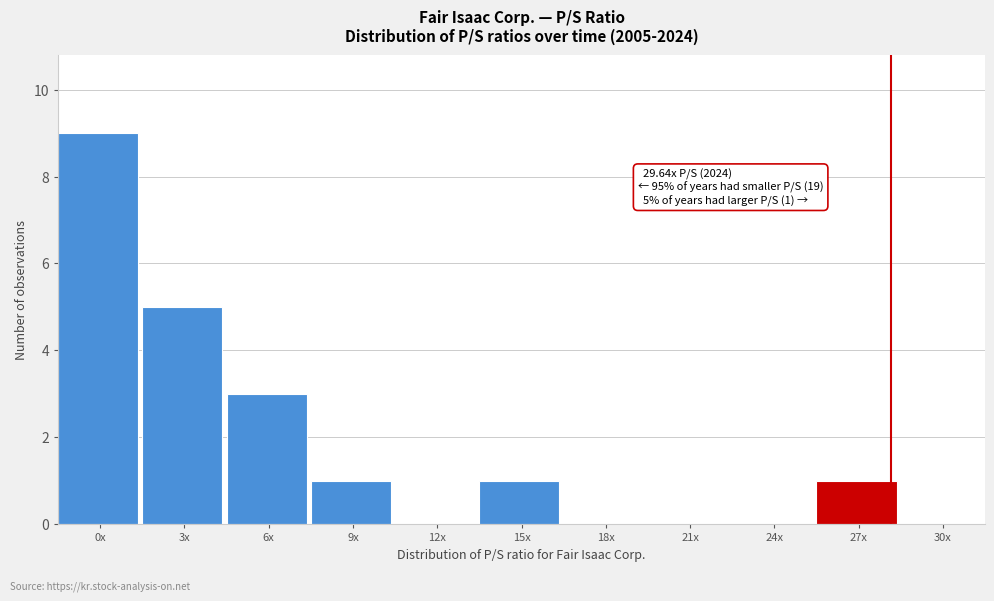

Reading left to right, list all the values displayed in this chart.

0x=9	3x=5	6x=3	9x=1	12x=0	15x=1	18x=0	21x=0	24x=0	27x=1	30x=0